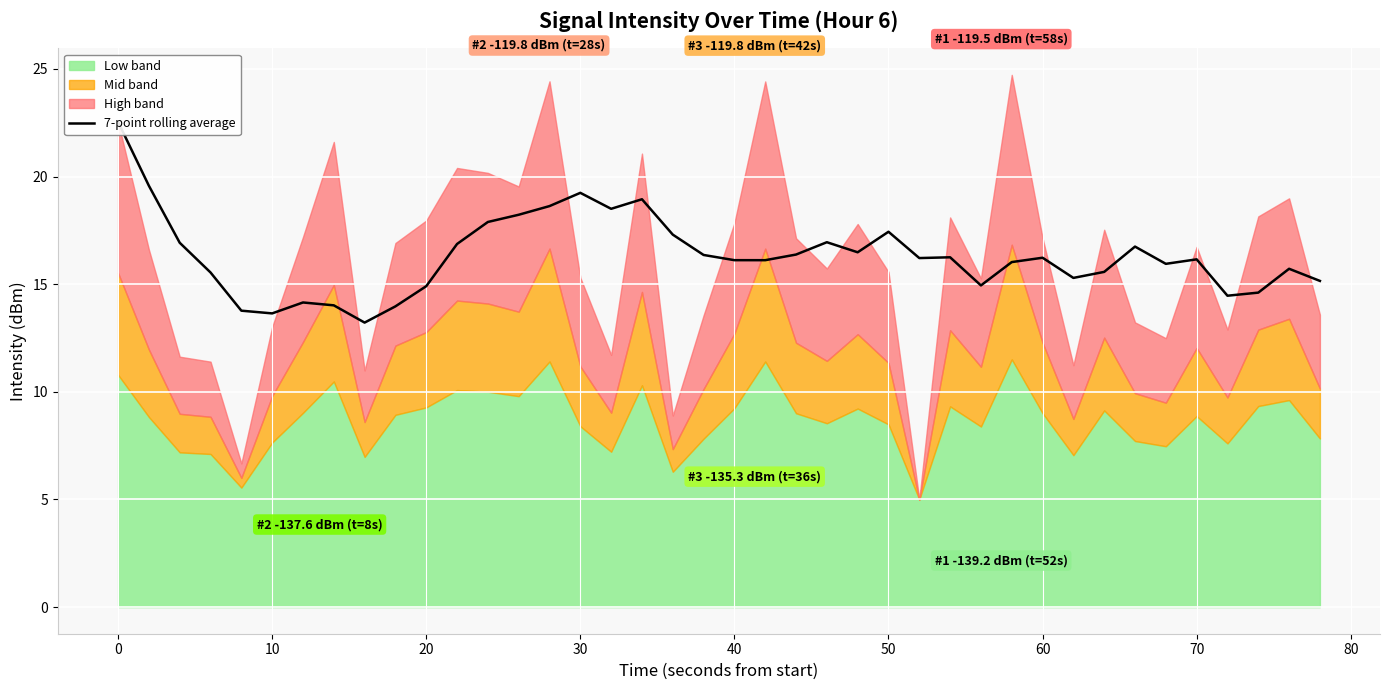

What is the sum of all values?

653.0